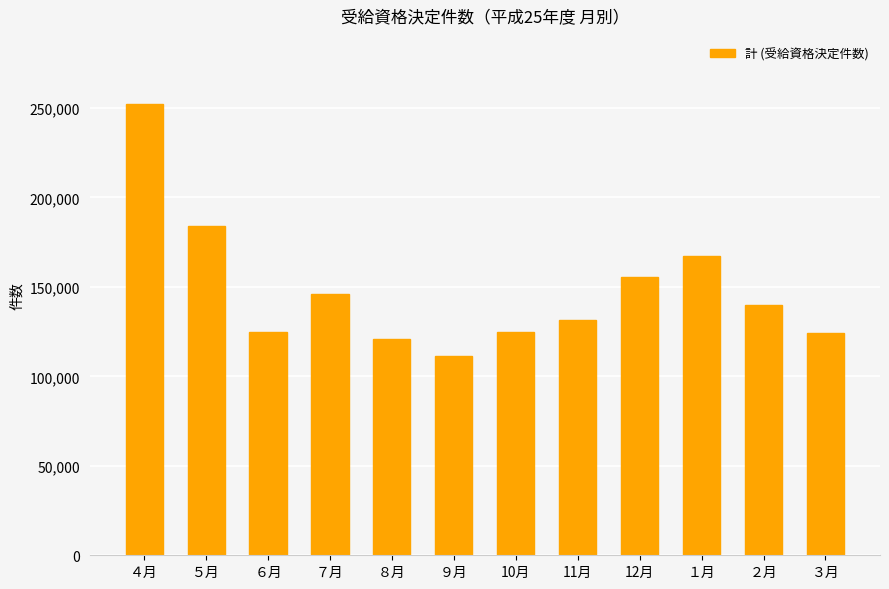

What is the difference between the maximum and minimum values?

141213